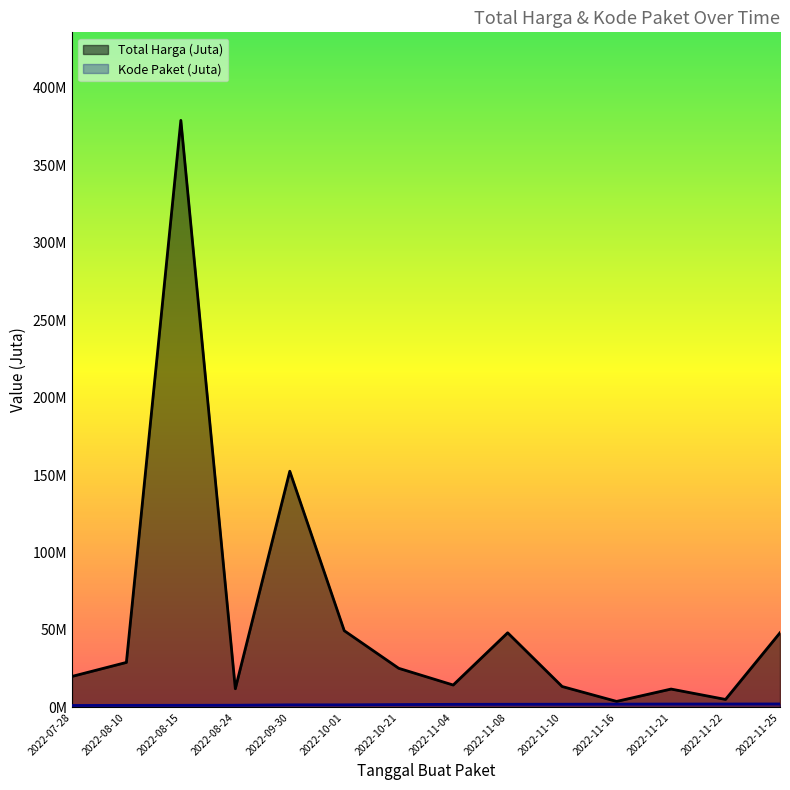

True or false: Kode Paket and Total Harga intersect in this chart.

False